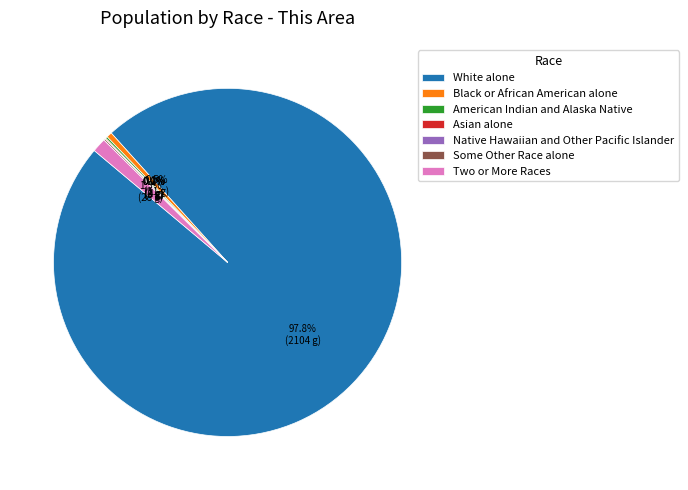

Count the number of slices in the pie.

7